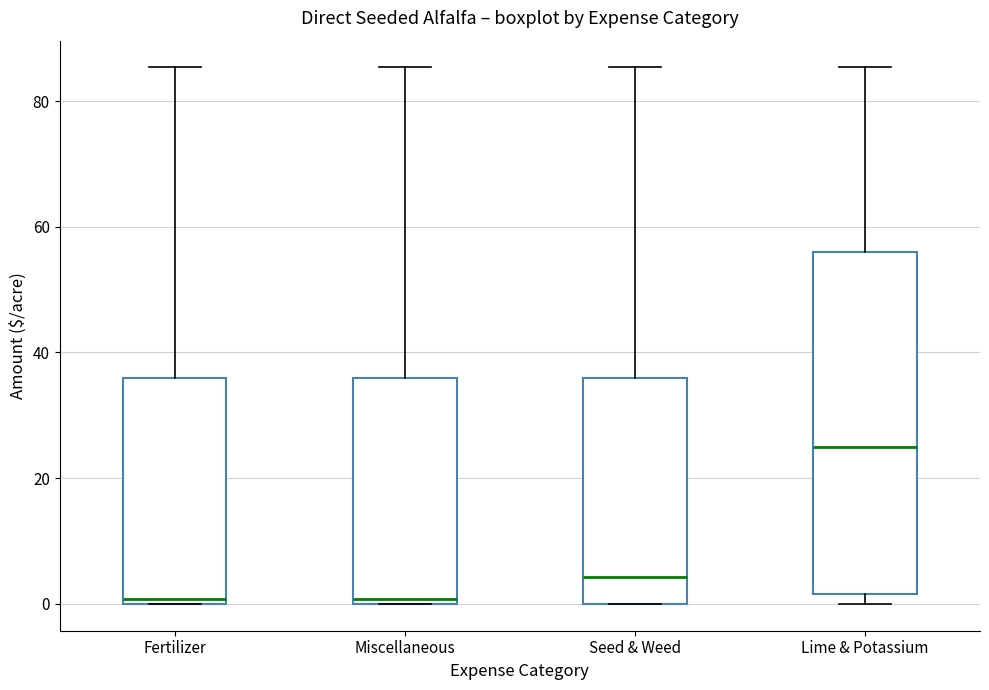

Comparing the boxes themselves (not the whiskers), which one is the tallest?

Lime & Potassium